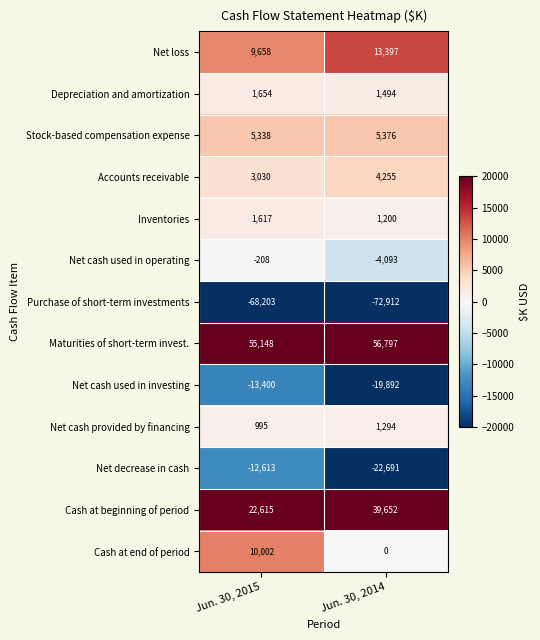

What is the approximate value of Depreciation and amortization at Jun. 30, 2014?

1494